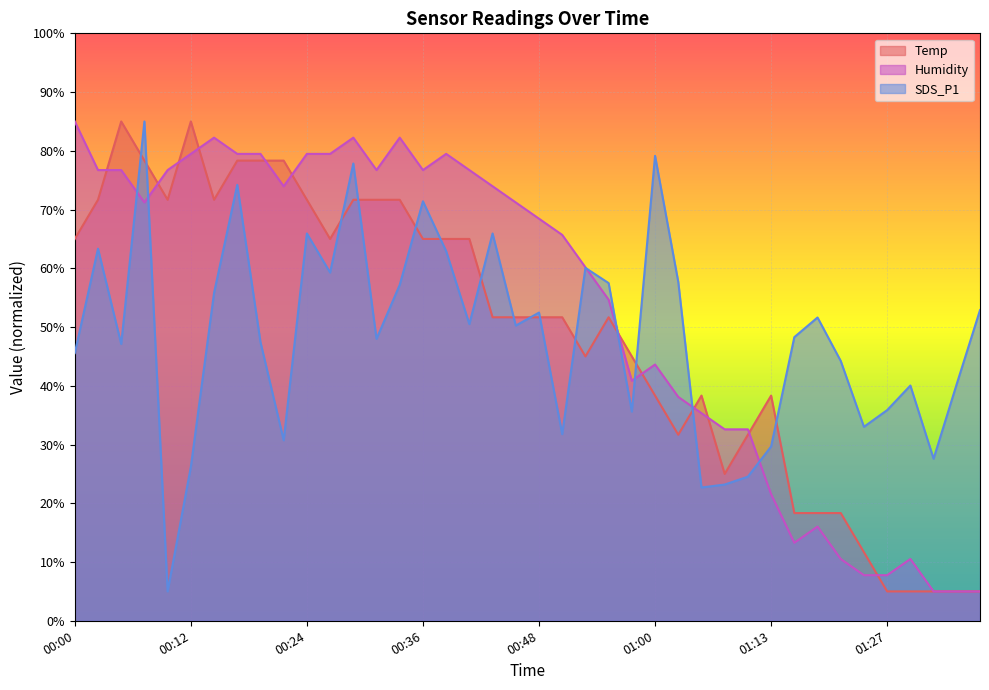

What are all the series names shown in the legend?

Temp (line), Humidity (line), SDS_P1 (line)